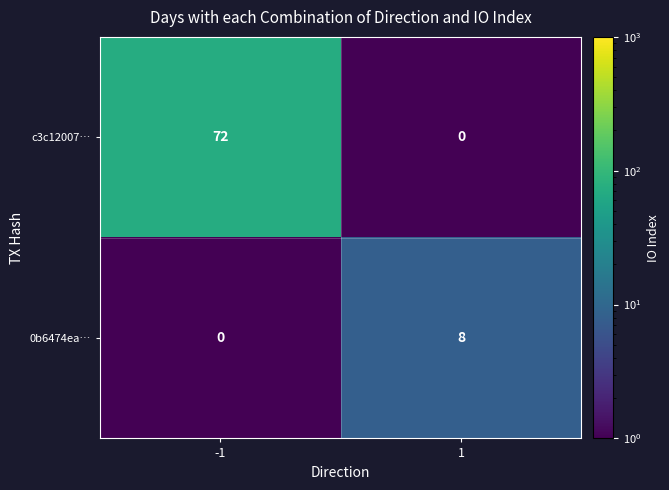

Which series has the largest range (max minus min)?

c3c12007…